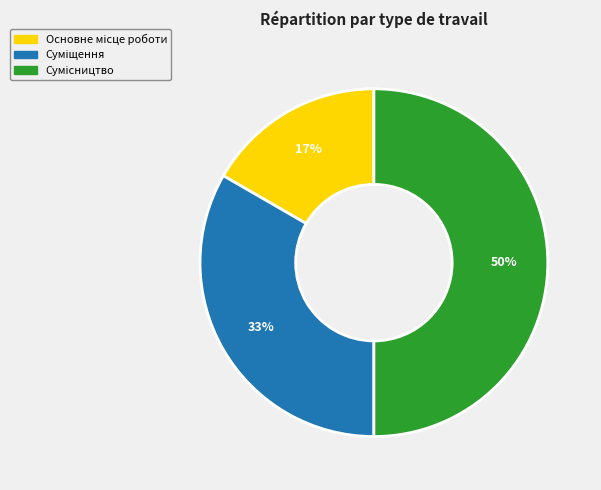

To the nearest percent, what is the difference between the largest and smallest slice percentages?

33%